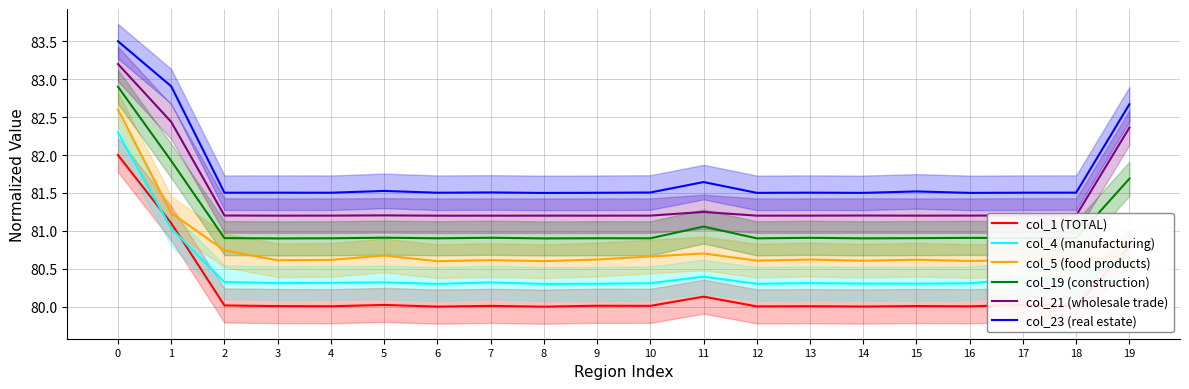

The col_23 (real estate) series shows 81.5 at 18. True or false?

True